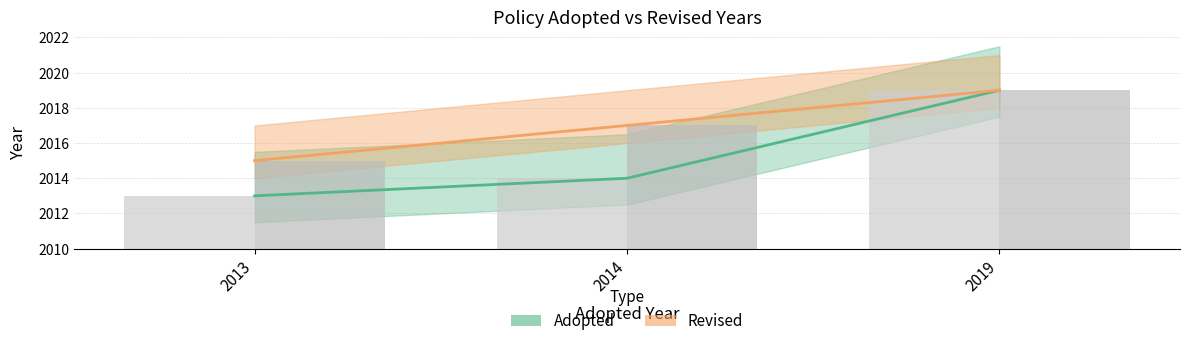

What is the sum of all Revised values?

6051